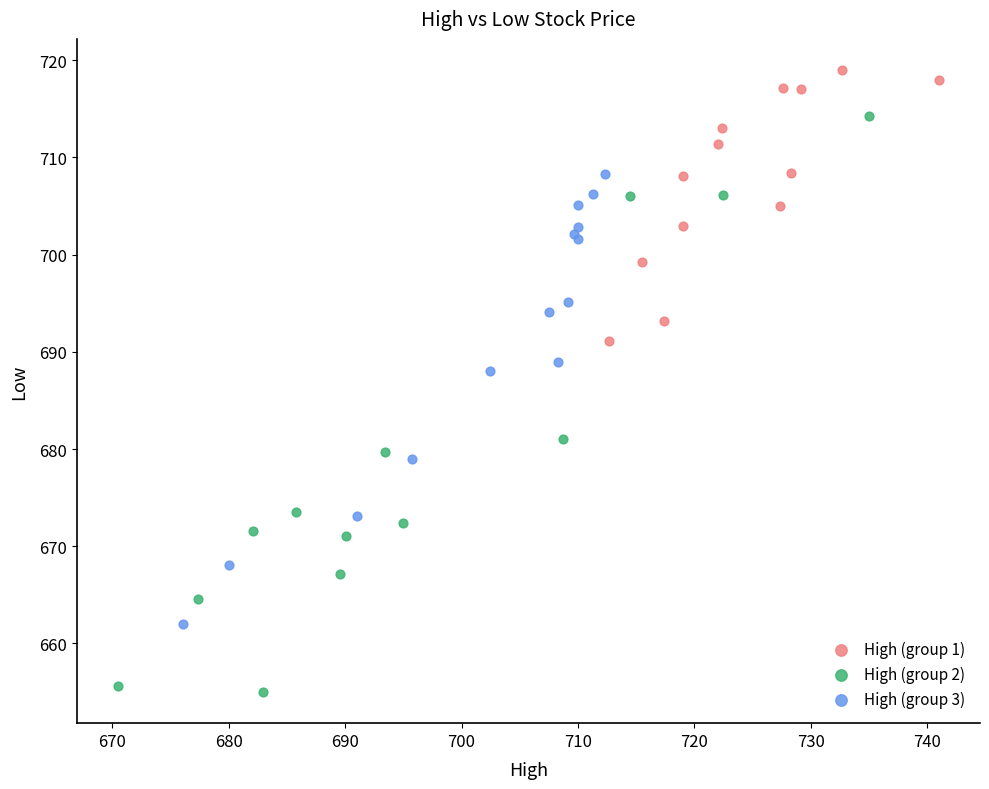

Which series has the largest Y range (max minus min)?

High (group 2)